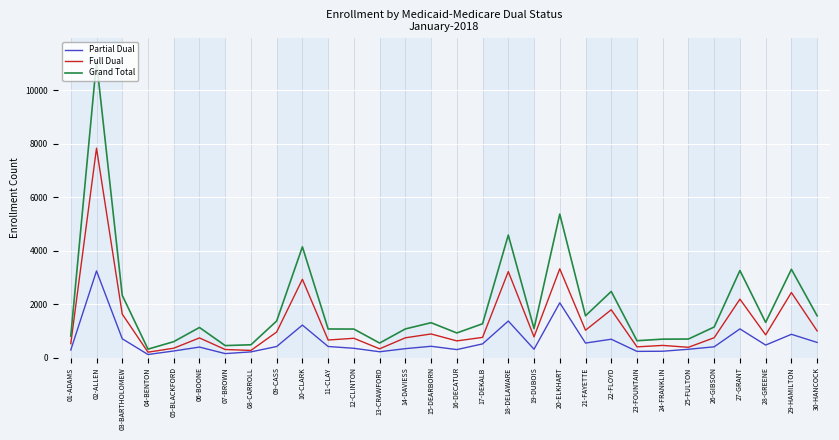

At which label is Grand Total closest to 5692?

20-ELKHART